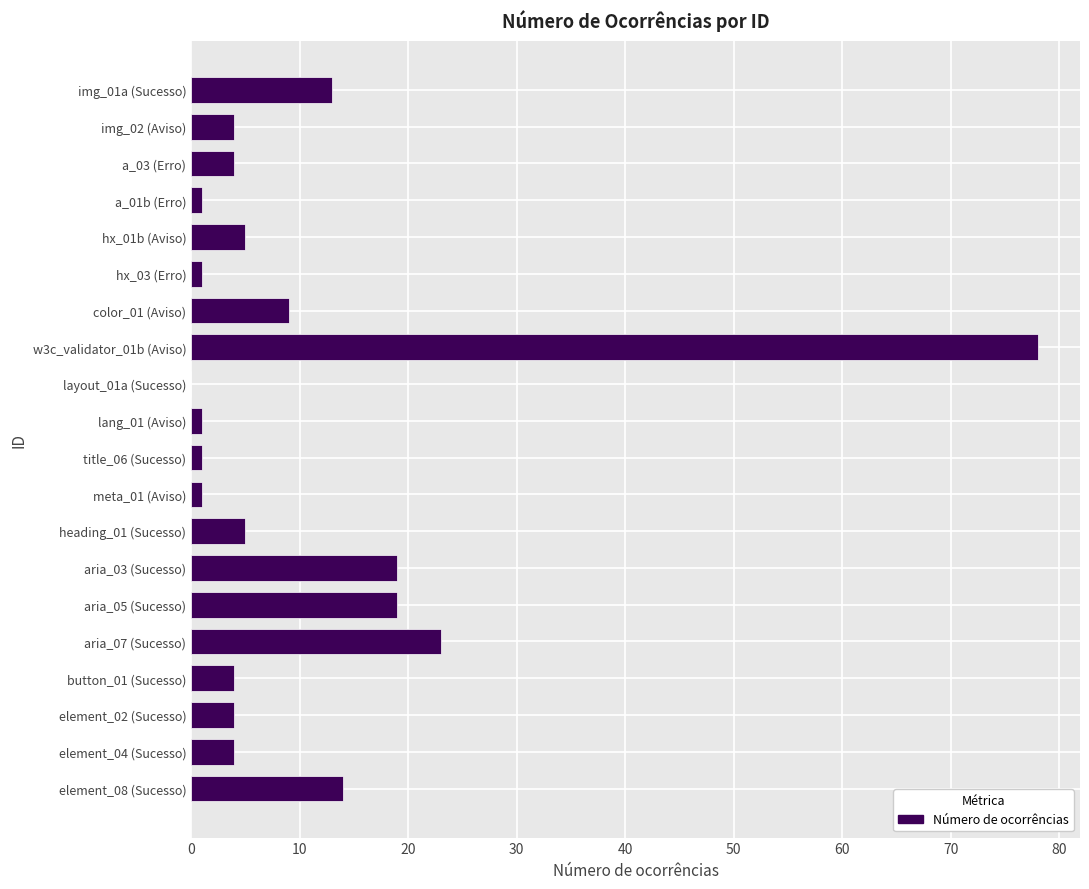

How many positive values are there?

19